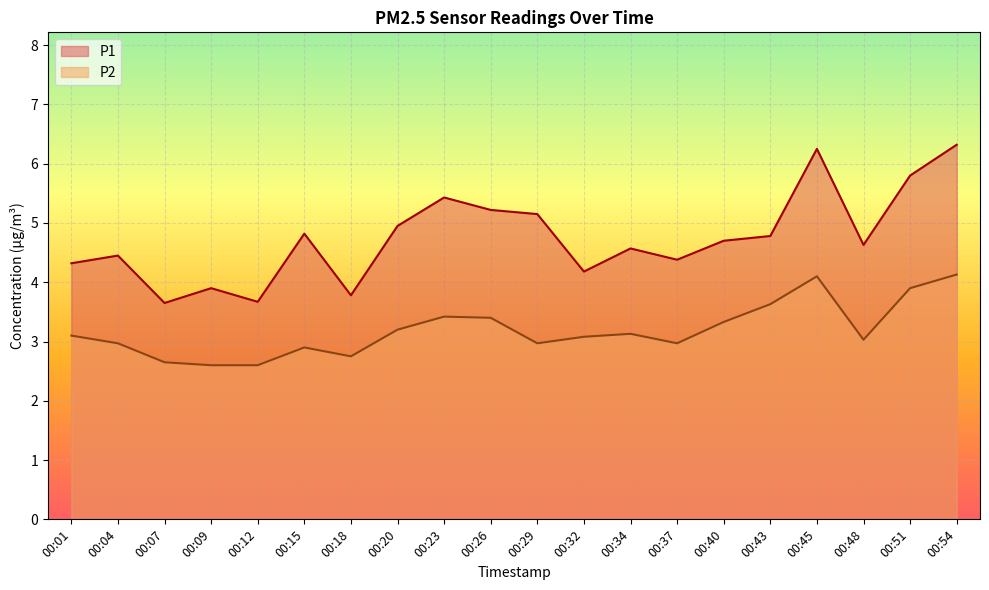

What is the difference between the maximum and minimum values in the P1 series?

2.7